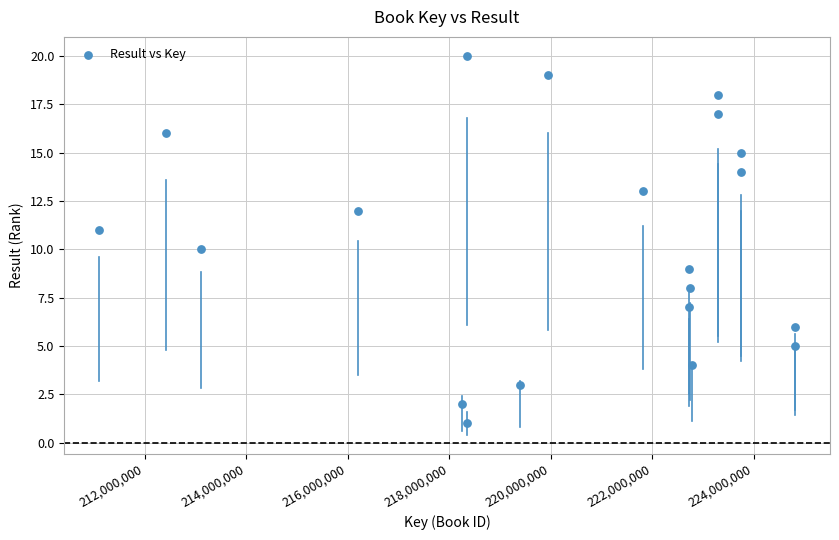

What is the range of X values (max minus min)?

13719367